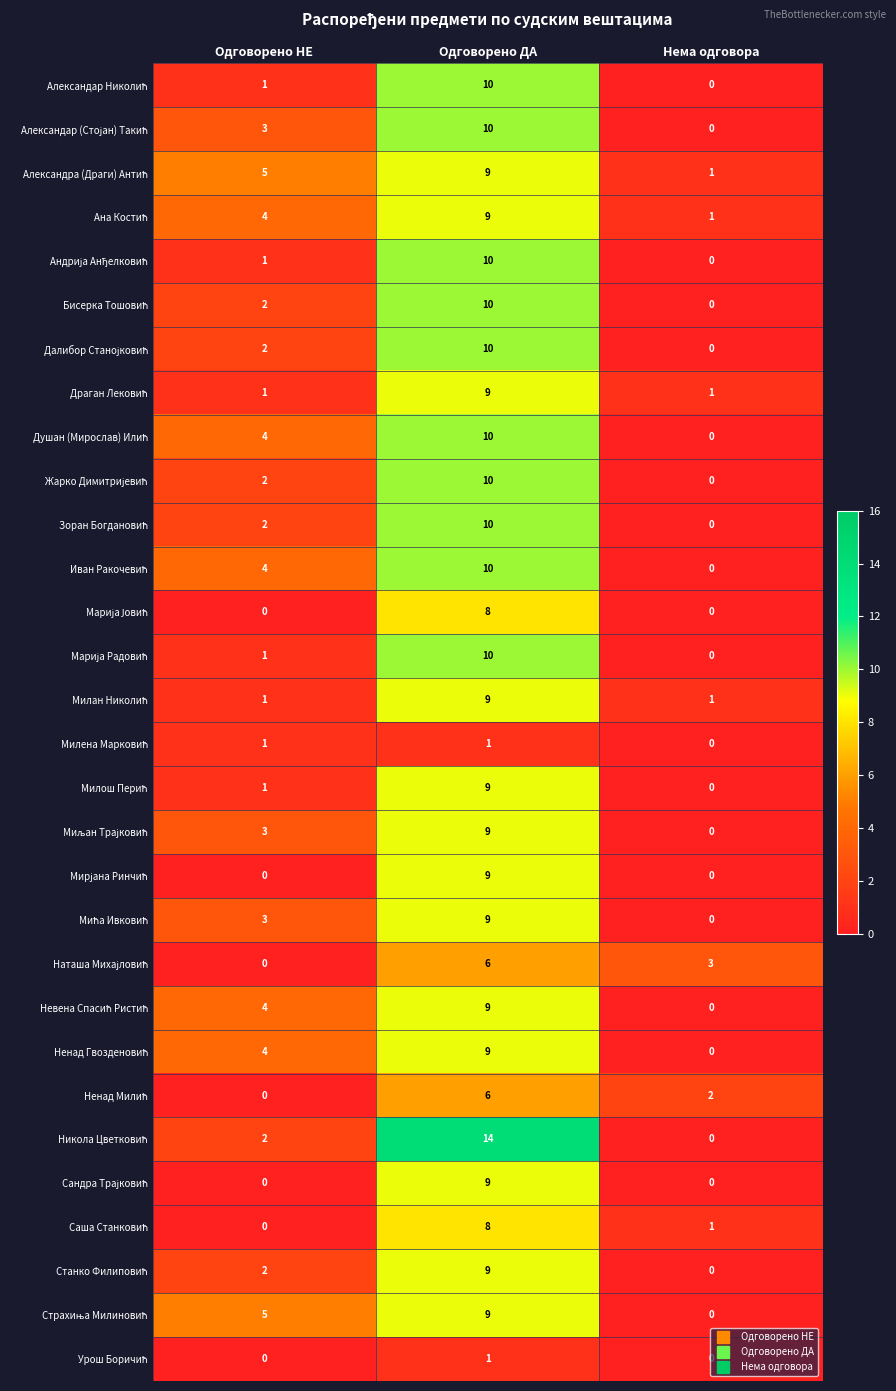

What is the greatest value displayed?

14